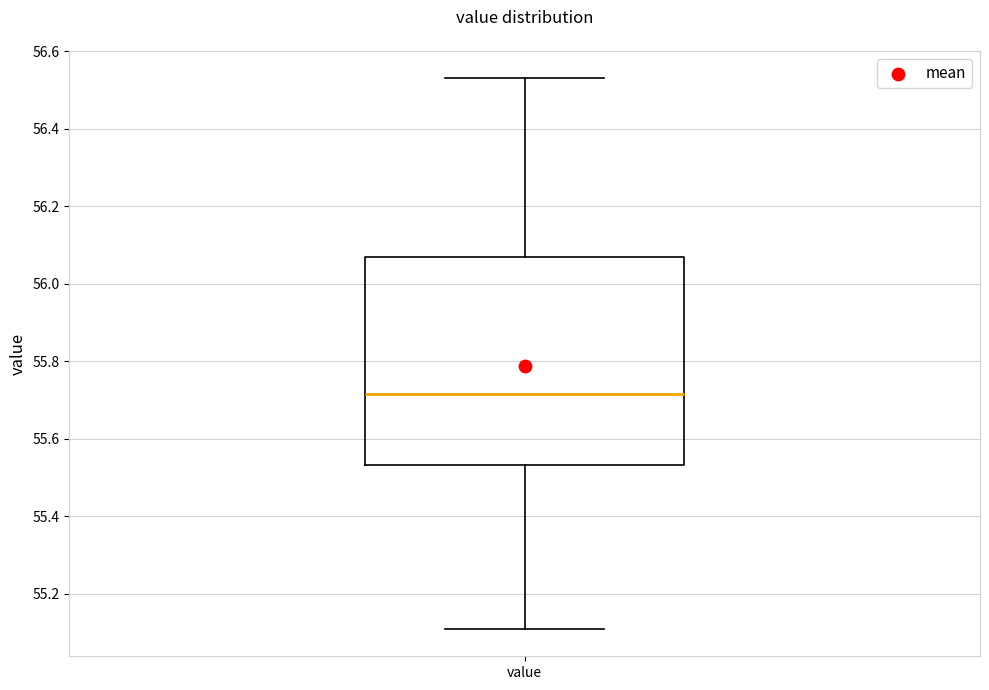

Read this box plot against the y-axis: the position of the median line, the range covered by the box, and the ends of both whiskers. The values are not printed on the chart, so give them approximately, as read against the axis.

median 55.72, box 55.54 to 56.08, whiskers 55.12 to 56.54